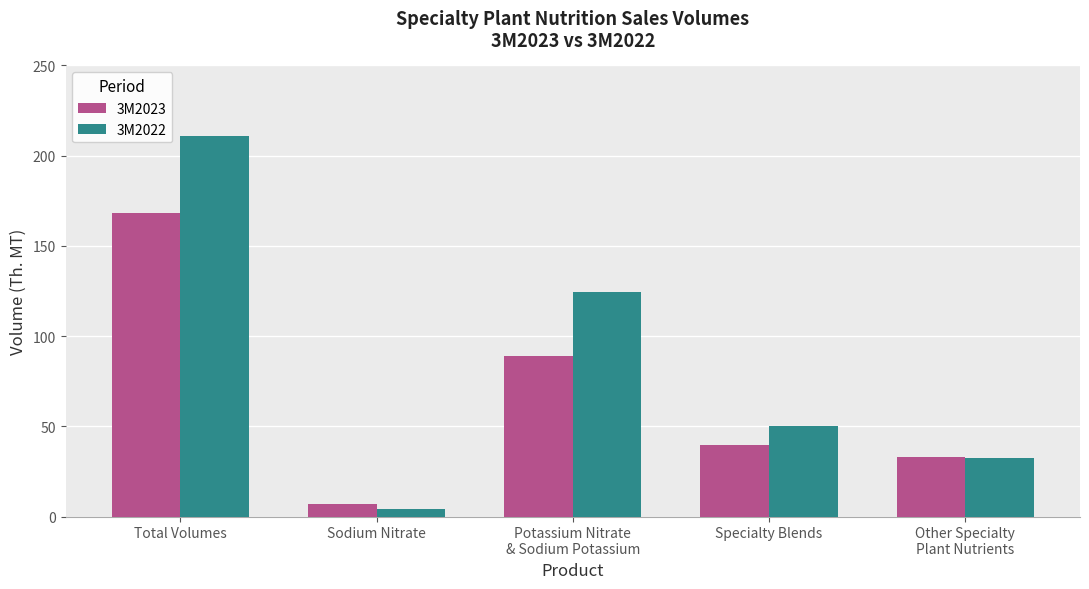

What are all the series names shown in the legend?

3M2023, 3M2022